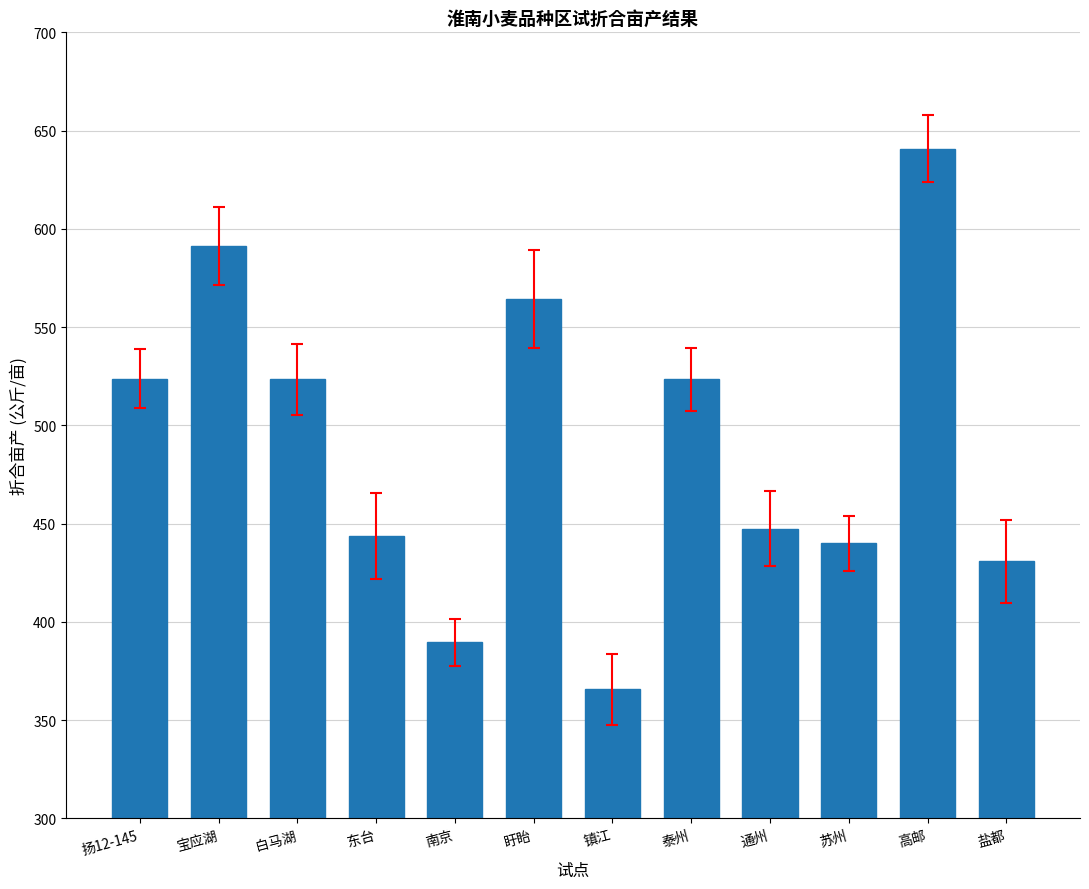

Which label corresponds to the smallest value in the chart?

镇江